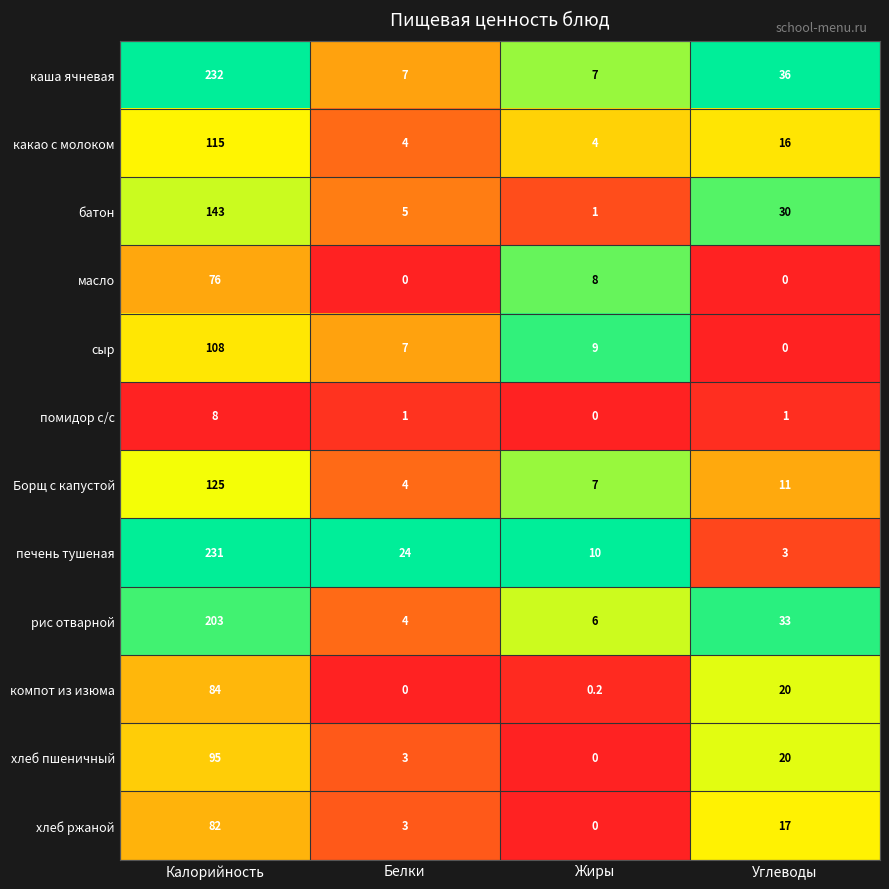

The хлеб ржаной series shows 5.3 at Углеводы. True or false?

False